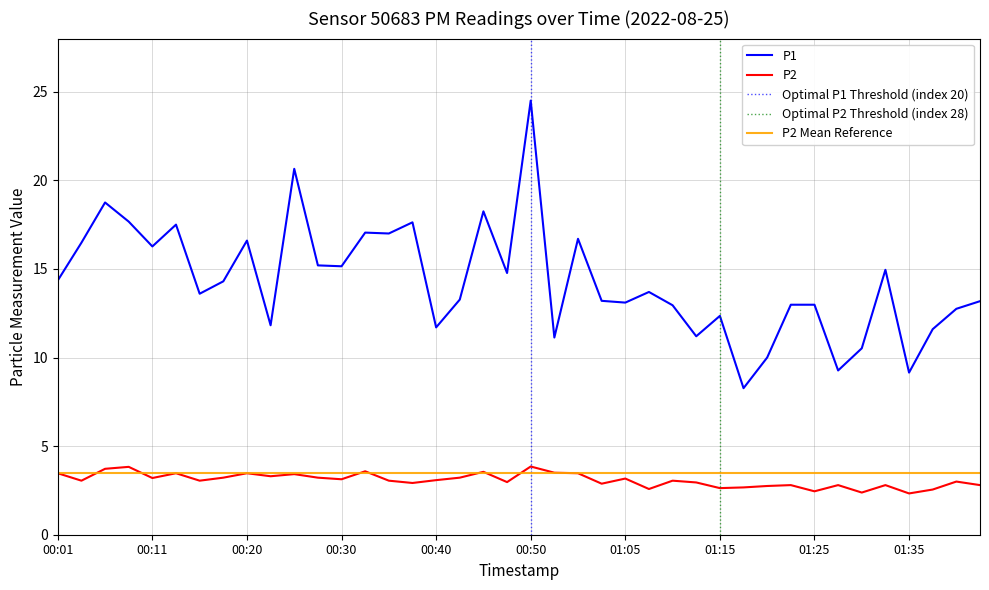

What is the label of the 4th point from the right?

01:35